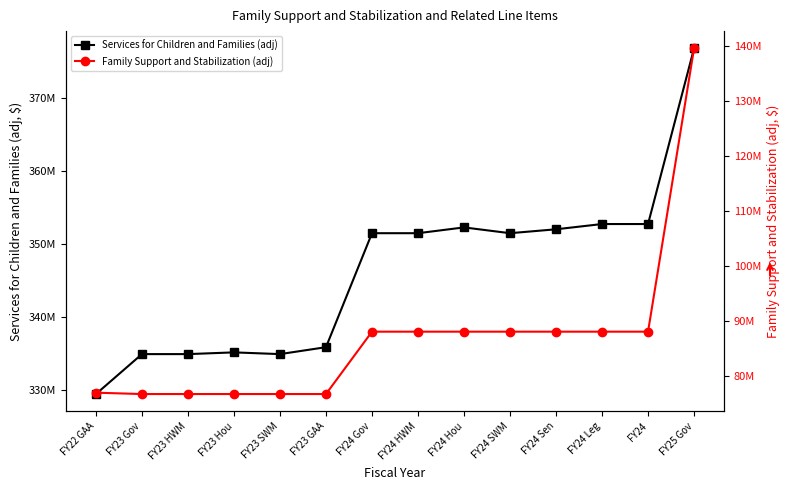

Between FY24 Sen and FY25 Gov, which series saw the biggest shift?

Family Support and Stabilization (adj)